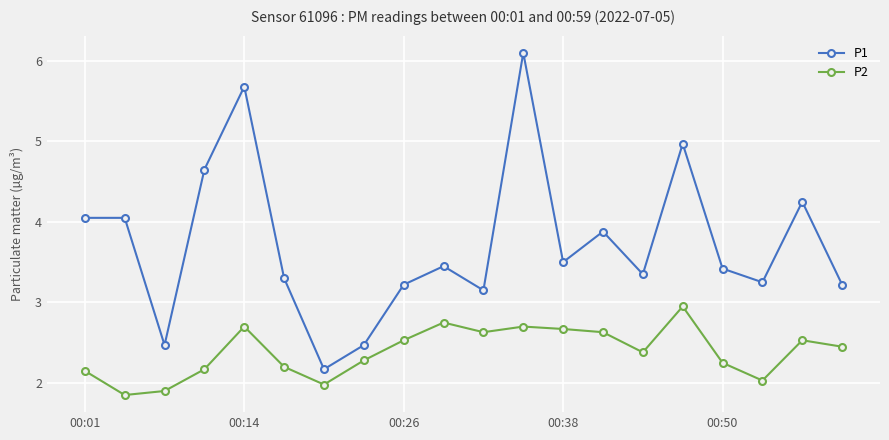

How many interior local valleys does the P1 series have?

6